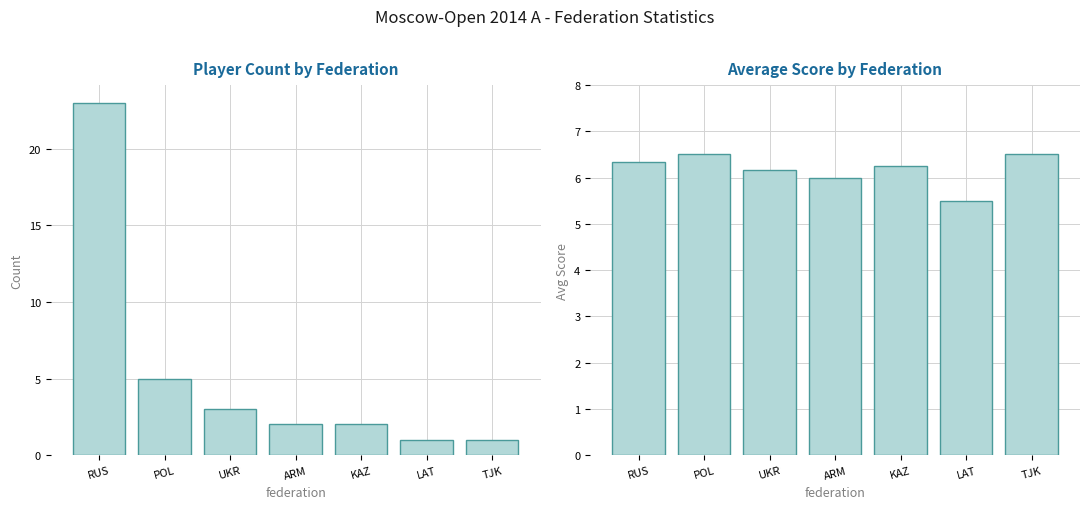

Rank the series by their maximum value, from lowest to highest.

Avg Score, Player Count